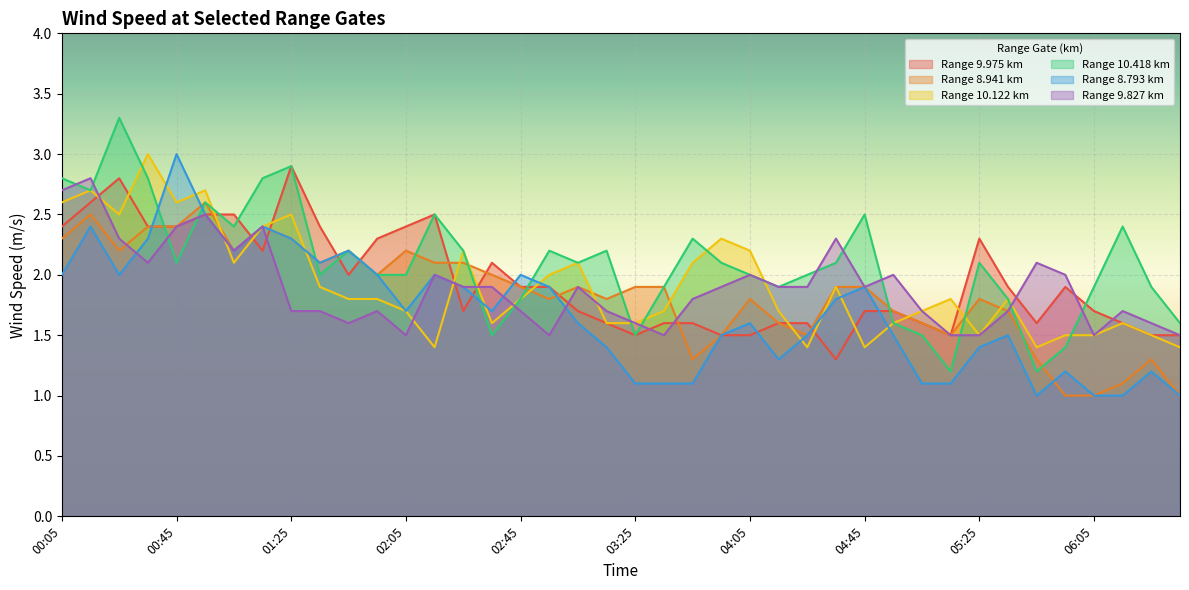

What position from the left is 04:35?

28